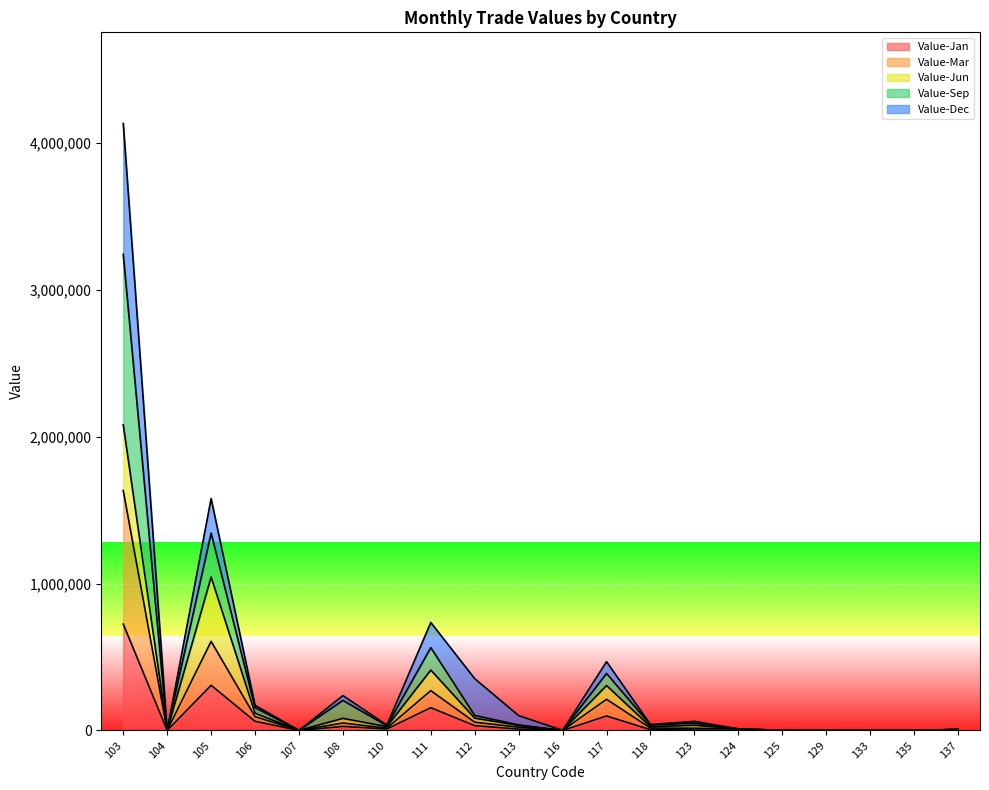

In Value-Mar, how many points are higher than both neighbors (excluding endpoints)?

4